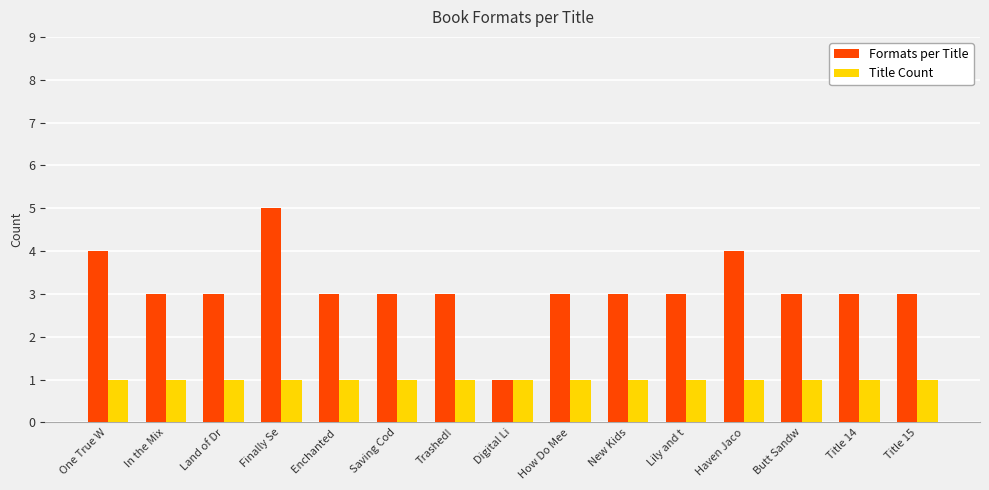

What is the label of the 6th bar from the right?

New Kids